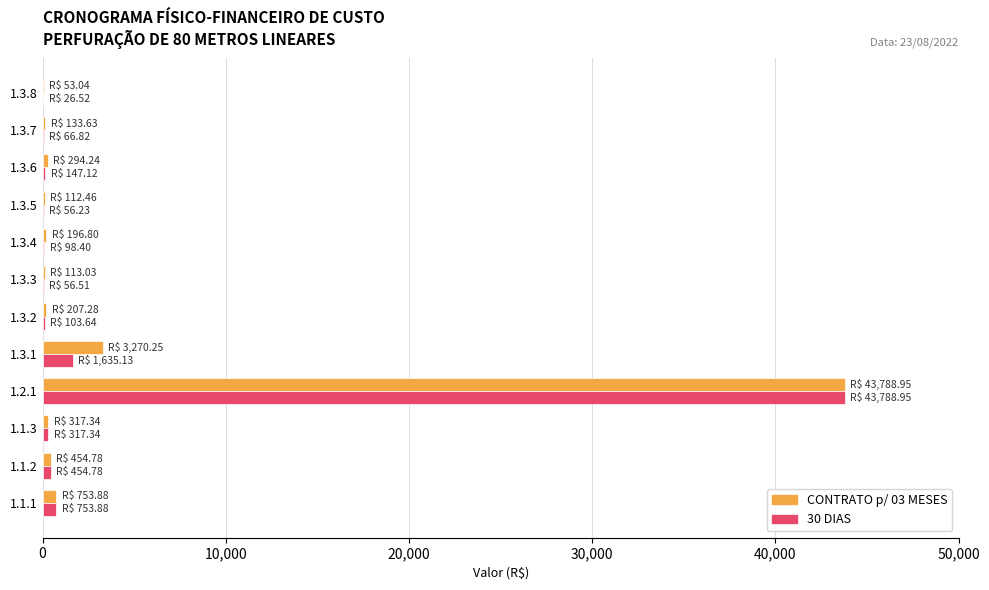

At which category is the sum across all series the highest?

1.2.1